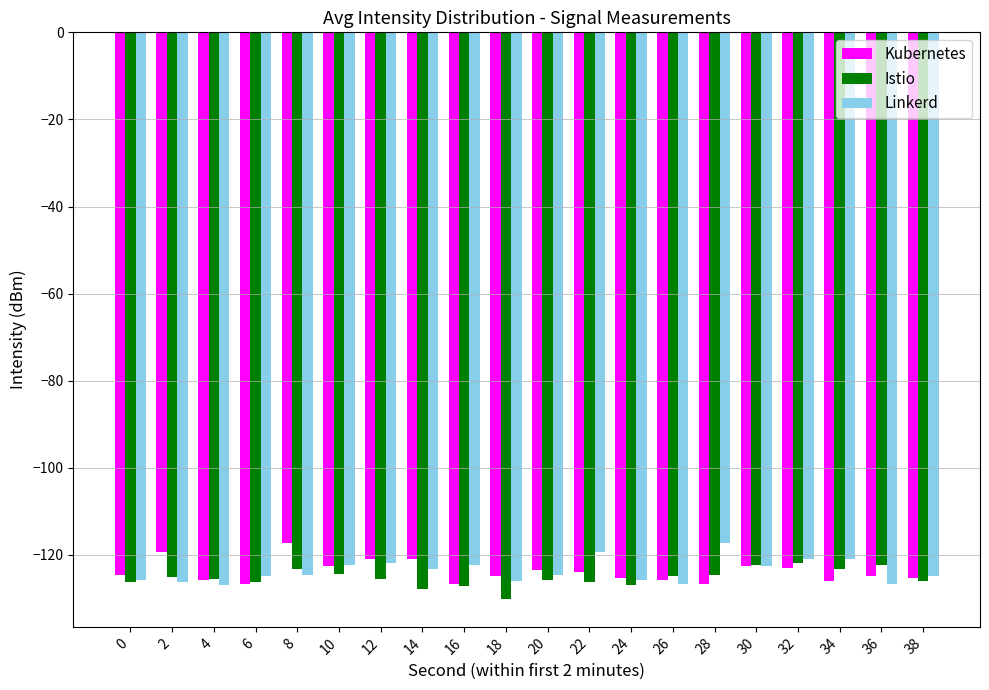

True or false: Istio has a value of -123.3 at 34.

True